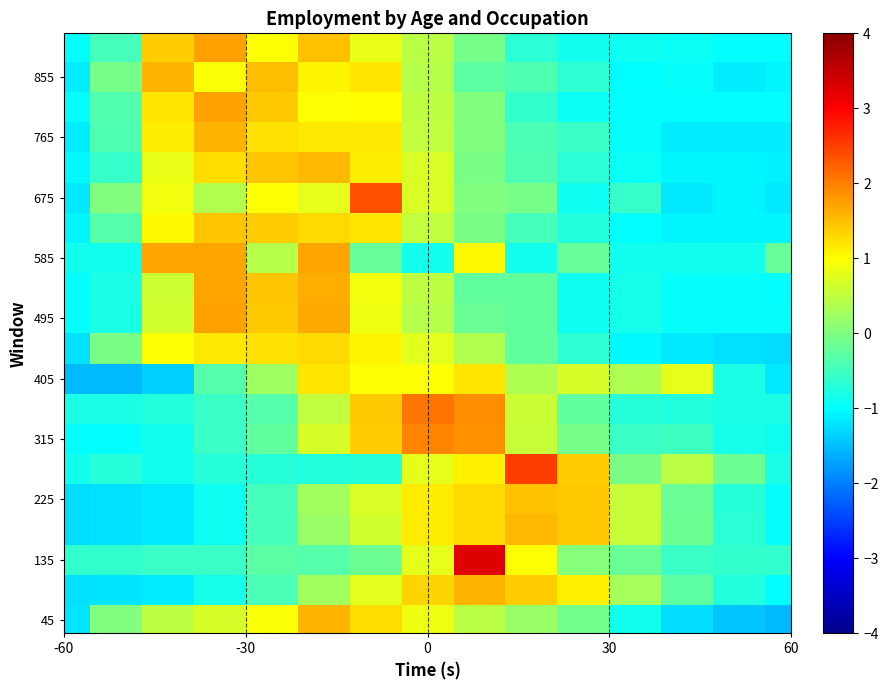

How many categories are shown in the chart?

15